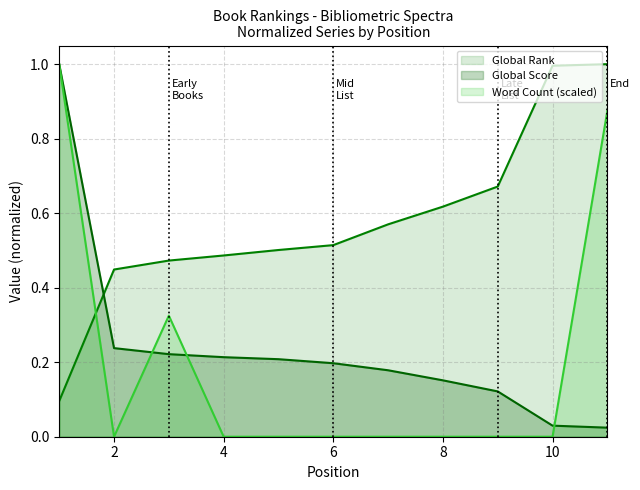

What is the spread (max minus min) of values at 7?

0.6